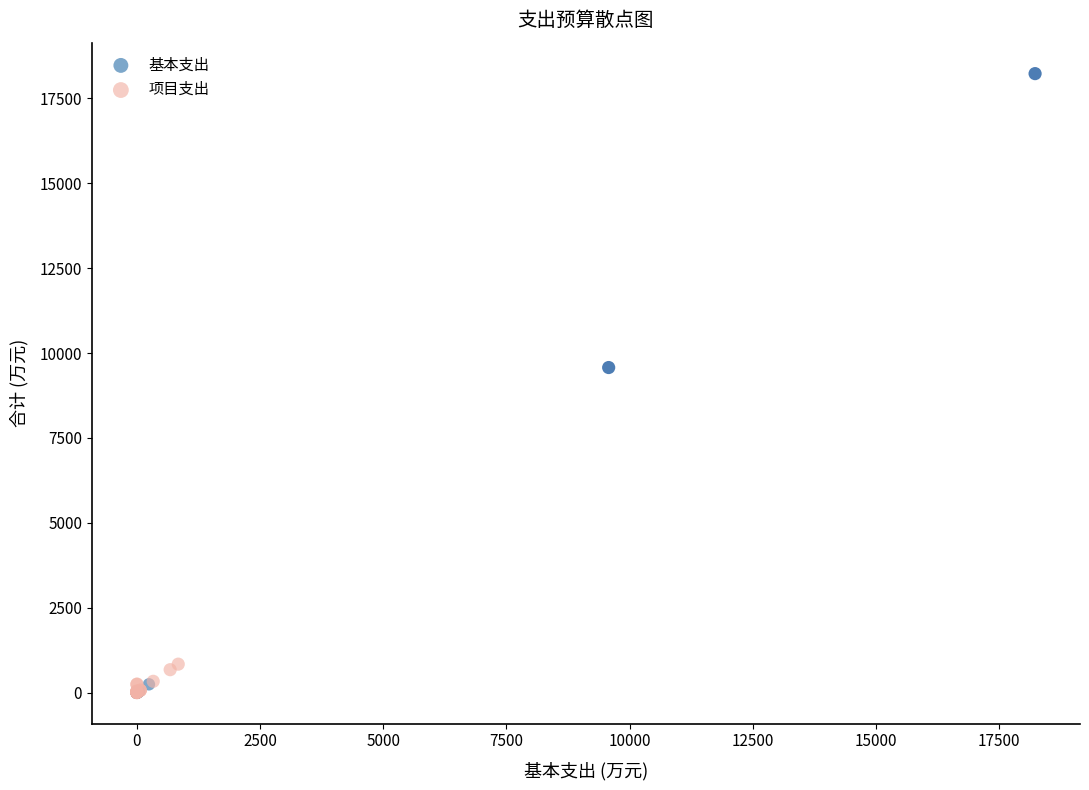

Which series has the largest Y range (max minus min)?

项目支出